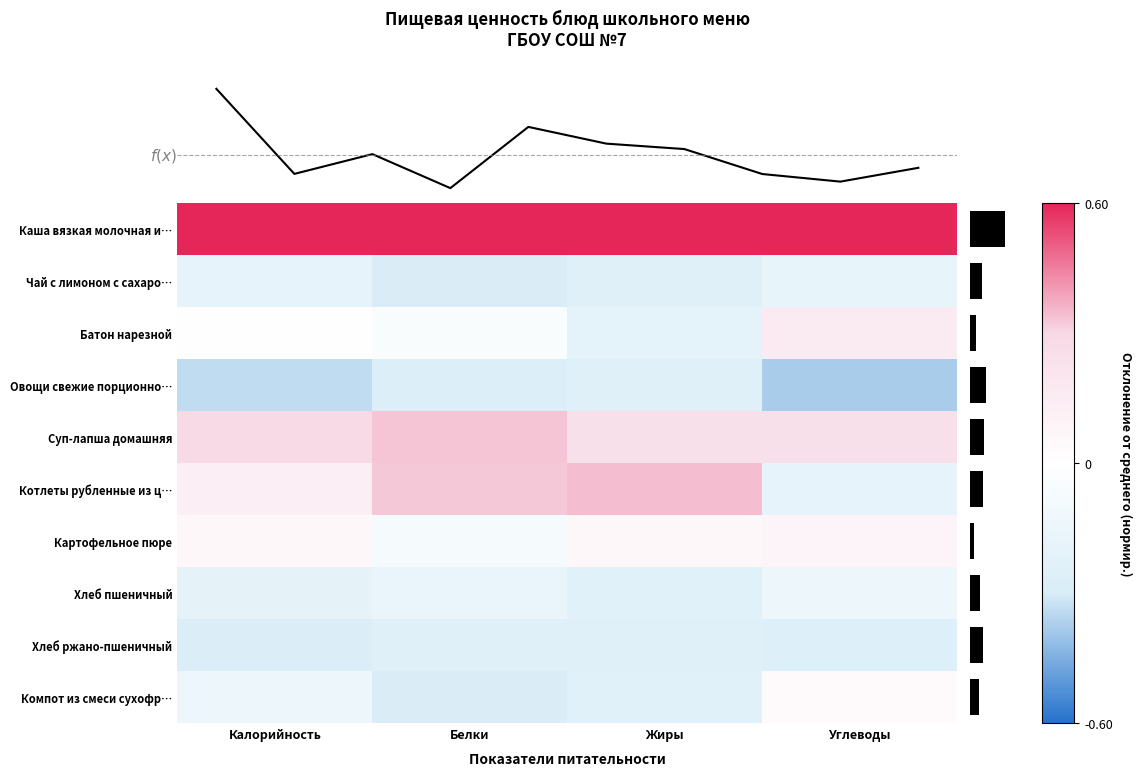

Is the value of Хлеб пшеничный at Белки greater than the value of Котлеты рубленные из ц… at Калорийность?

No